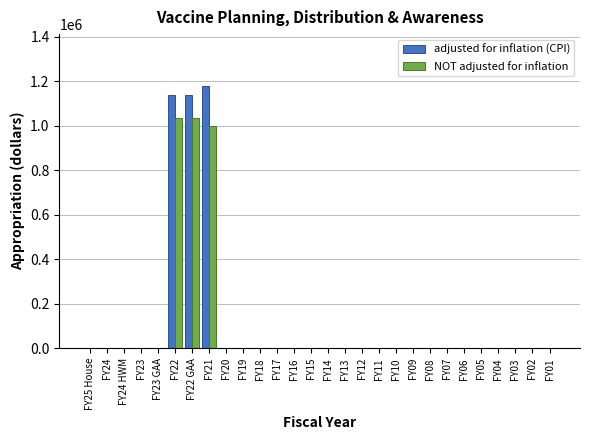

Is the value of adjusted for inflation (CPI) at FY23 greater than the value of NOT adjusted for inflation at FY22 GAA?

No